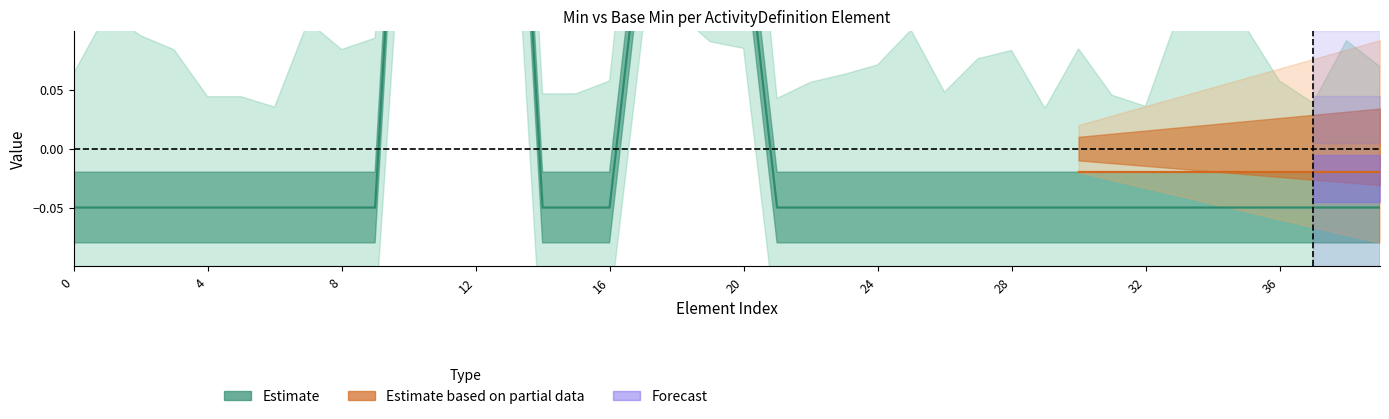

How many lines are shown in the chart?

2